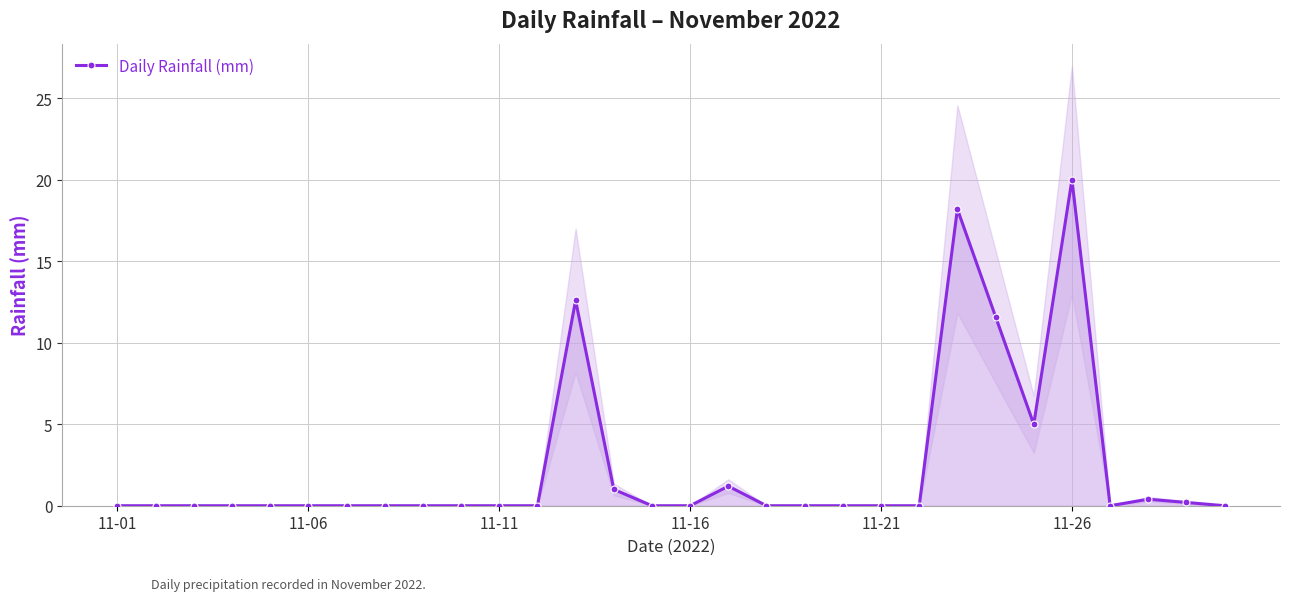

How many distinct data groups are displayed?

1